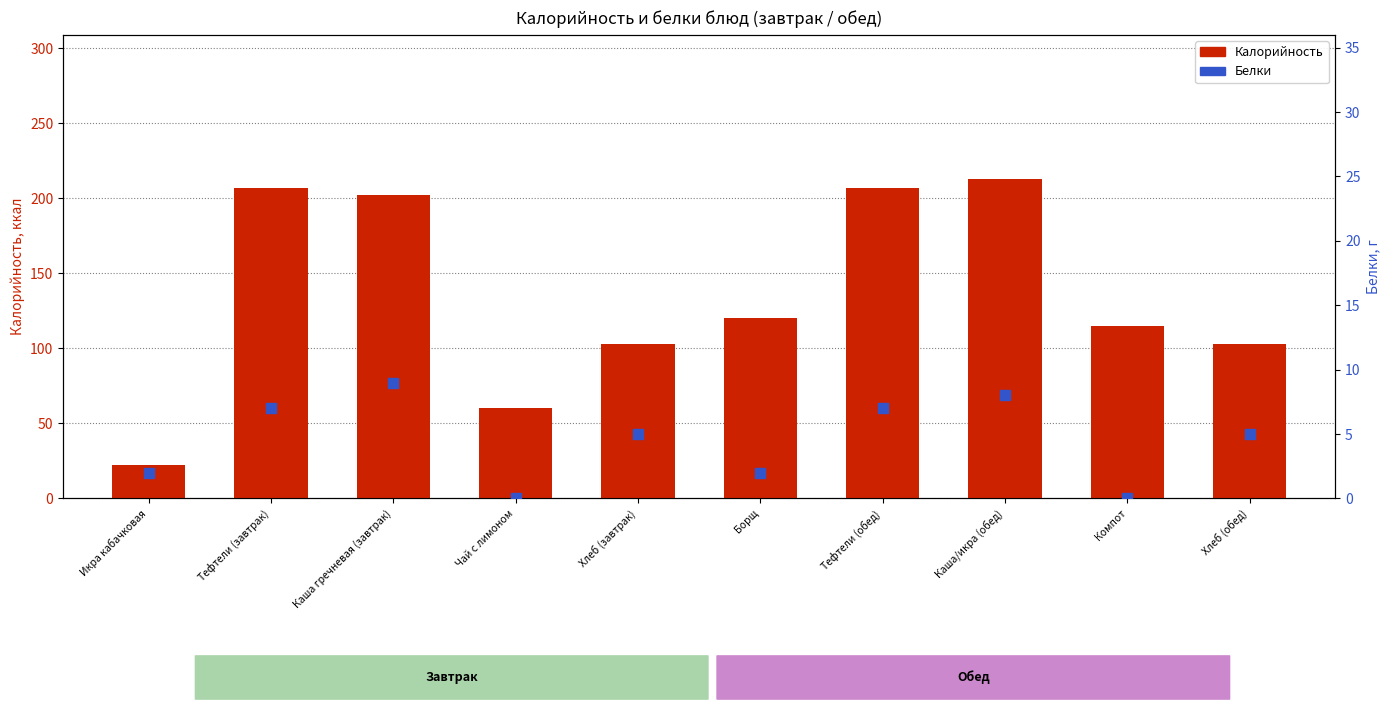

Which series contains the lowest Y value?

Белки